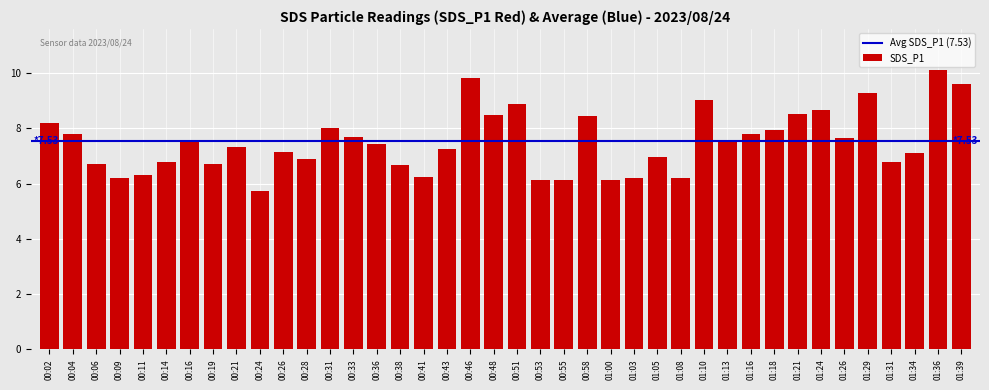

What is the difference between the values at 00:33 and 01:10?

1.3